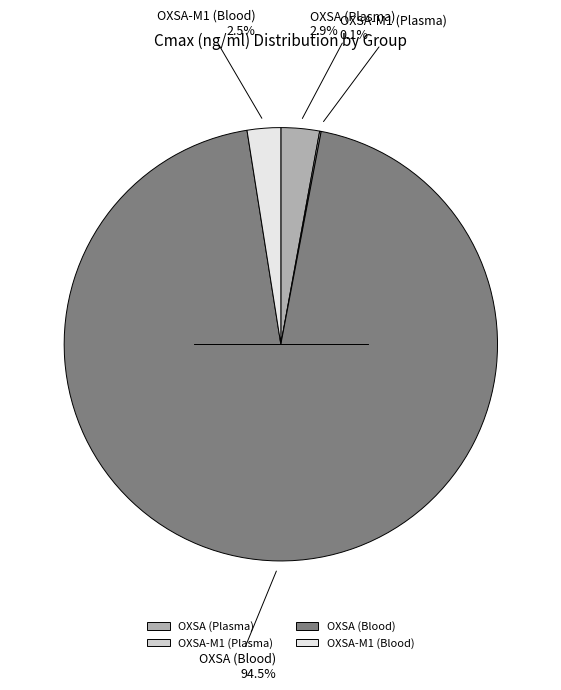

Approximately how many times larger is the value at OXSA (Blood) compared to OXSA-M1 (Blood)?

37.8